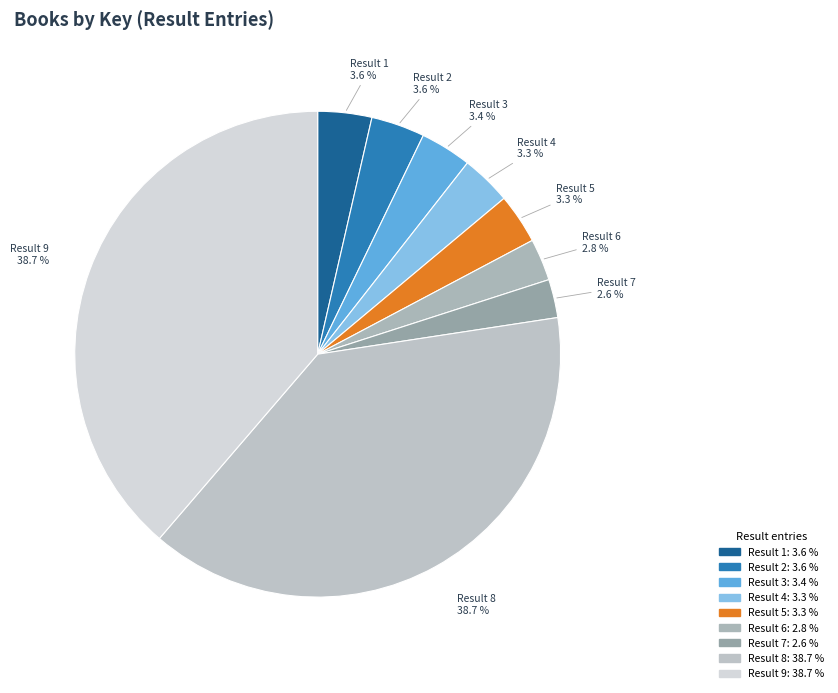

How much of the chart is everything except Result 8?

61.3%